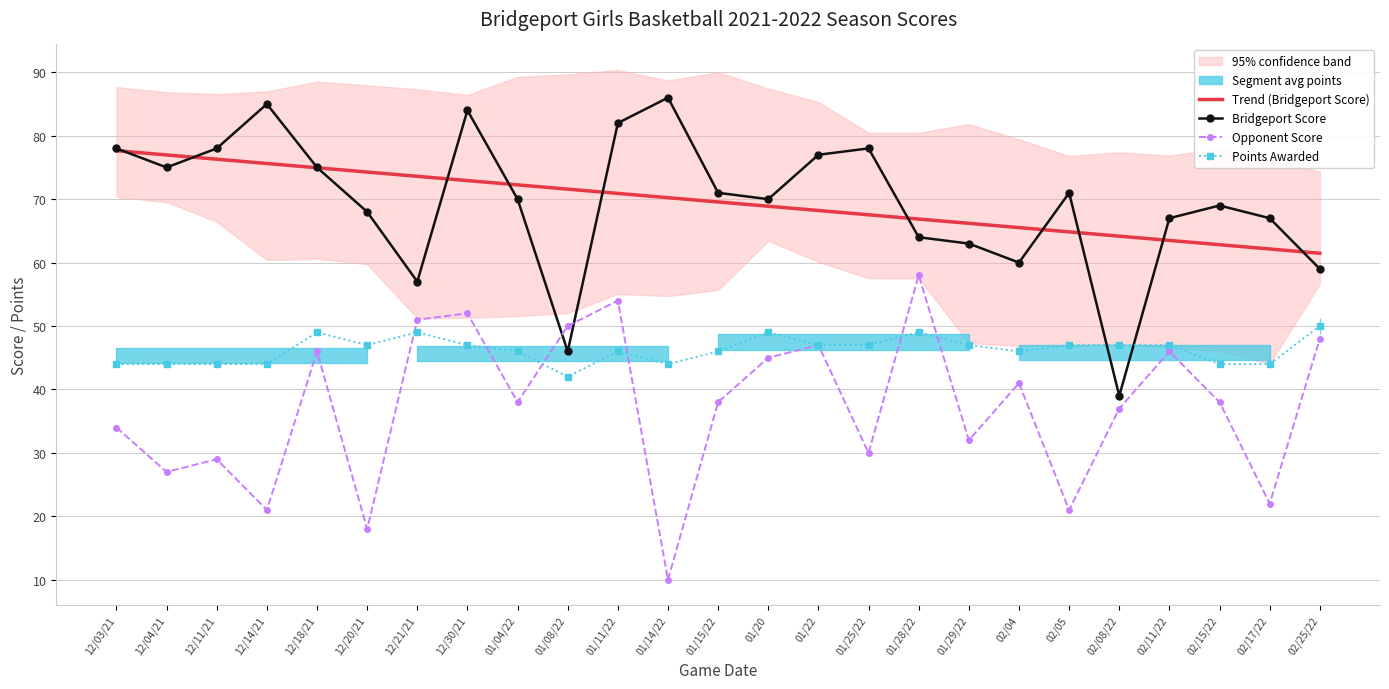

True or false: Bridgeport Score and Trend (Bridgeport Score) intersect in this chart.

True